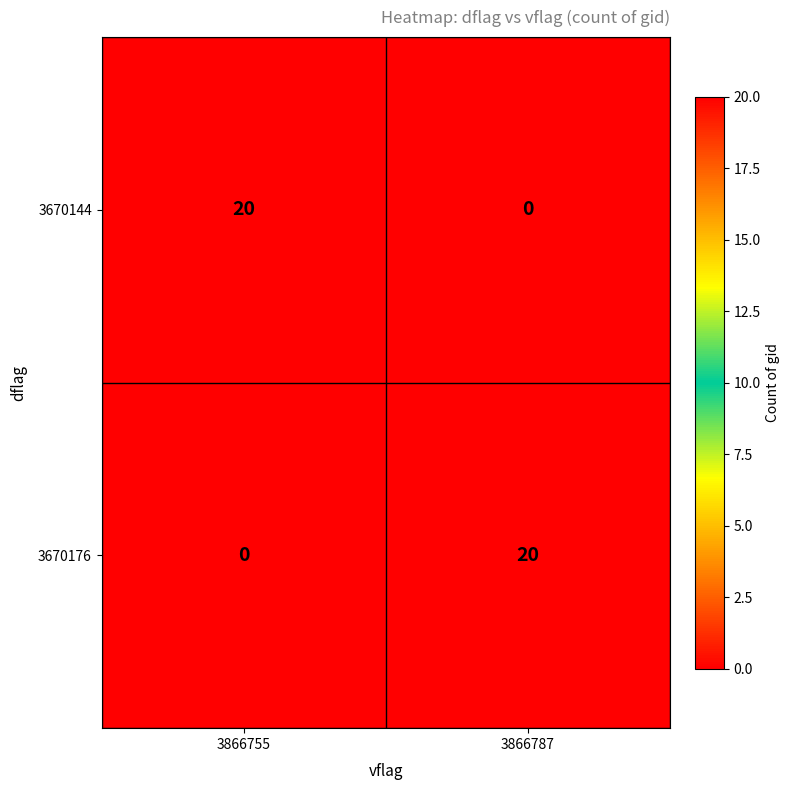

What is the spread (max minus min) of values at 3866755?

20